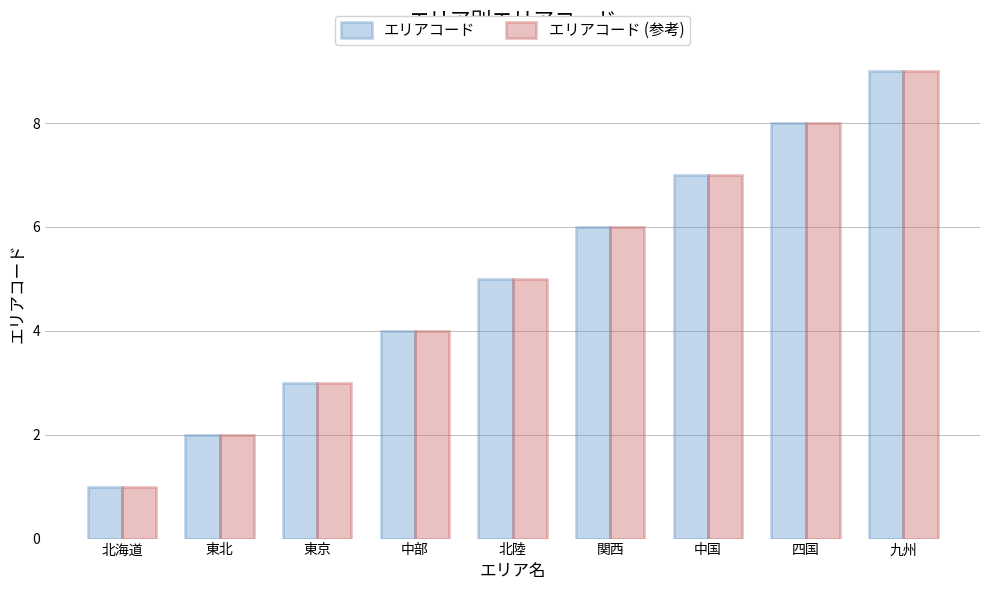

What position from the right is 北陸?

5